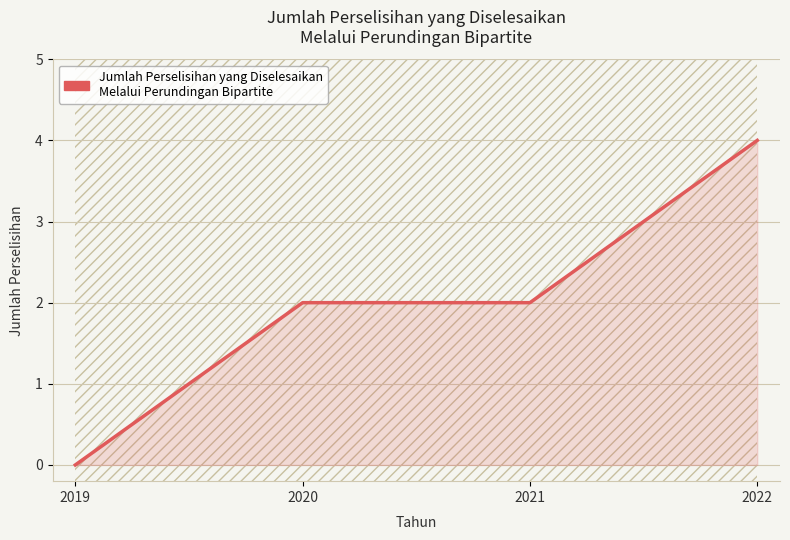

Rank the categories by value from highest to lowest.

2022, 2020, 2021, 2019